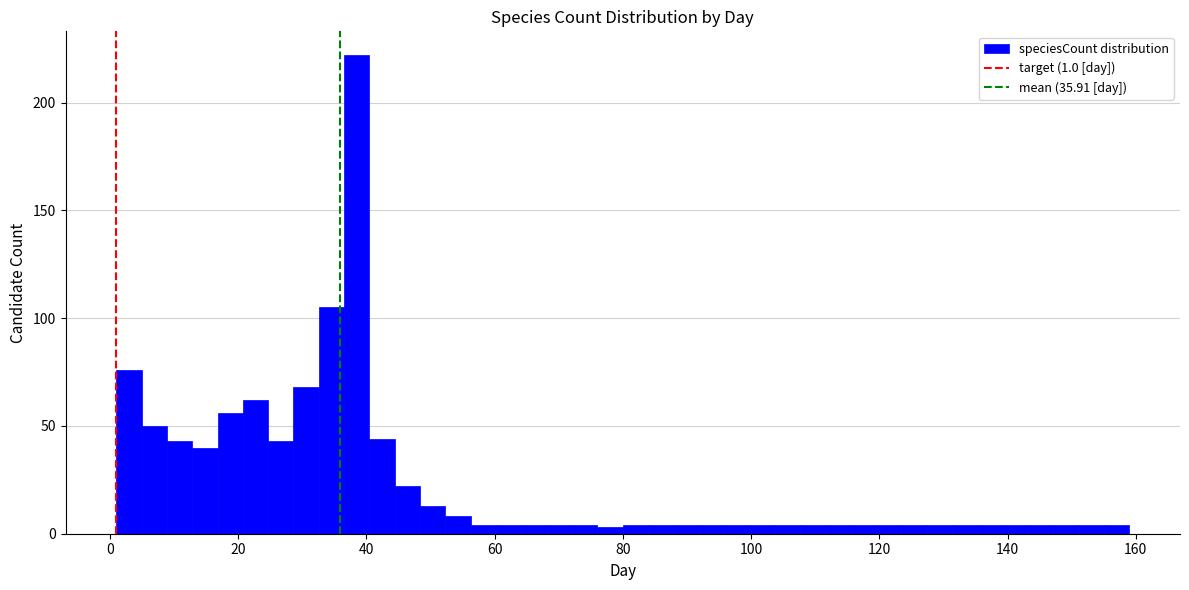

Read against the x-axis, roughly where is the centre of the tallest bar?

38